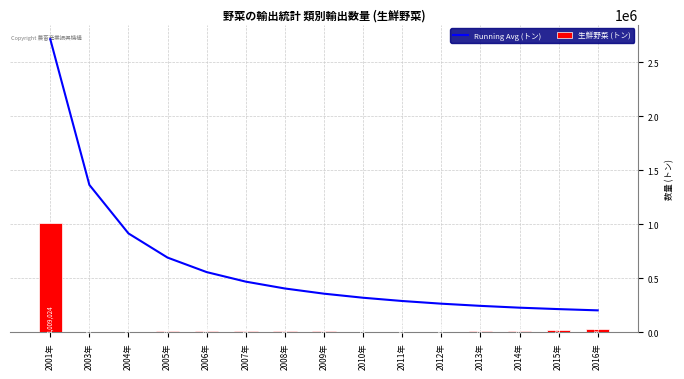

The value of Running Avg (トン) at 2009年 is 189663.4. True or false?

False